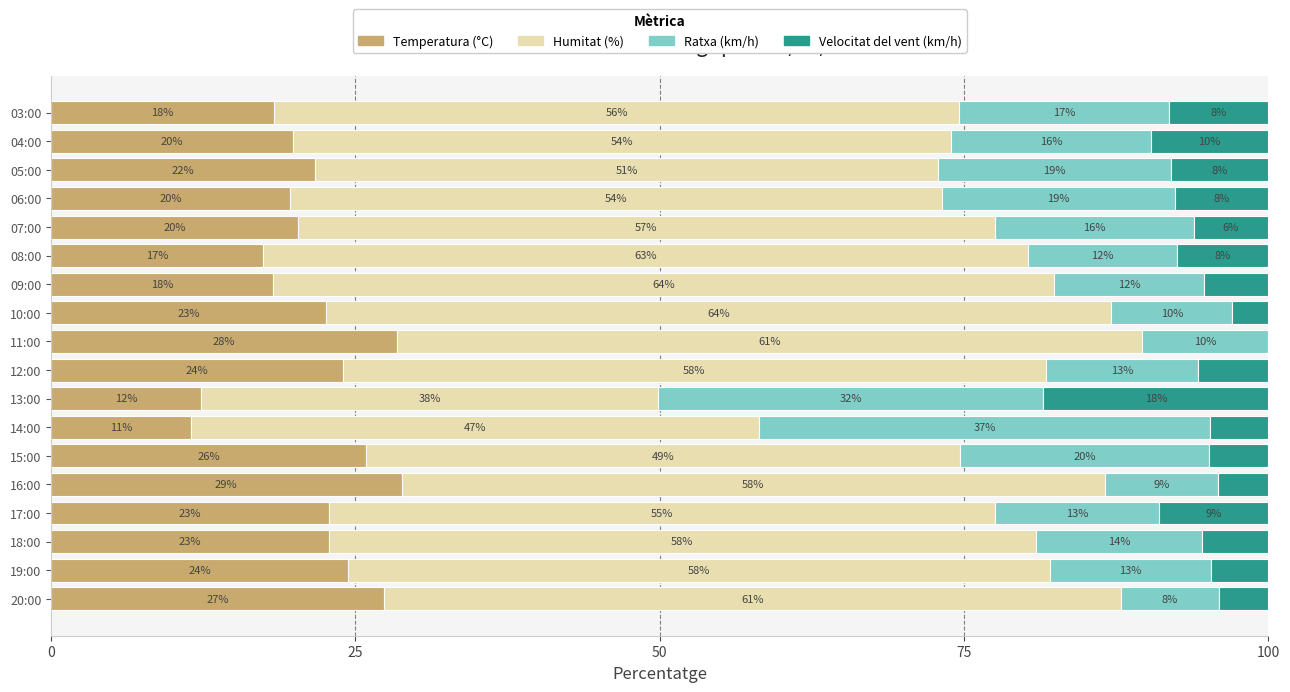

At how many categories does at least one series exceed 28?

18